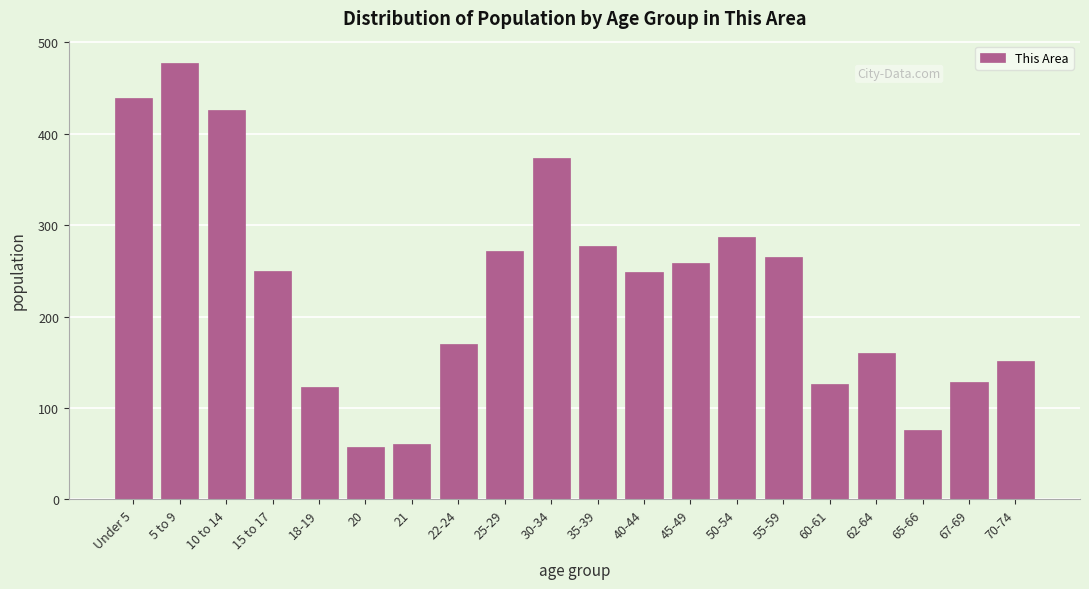

What is the average value?

231